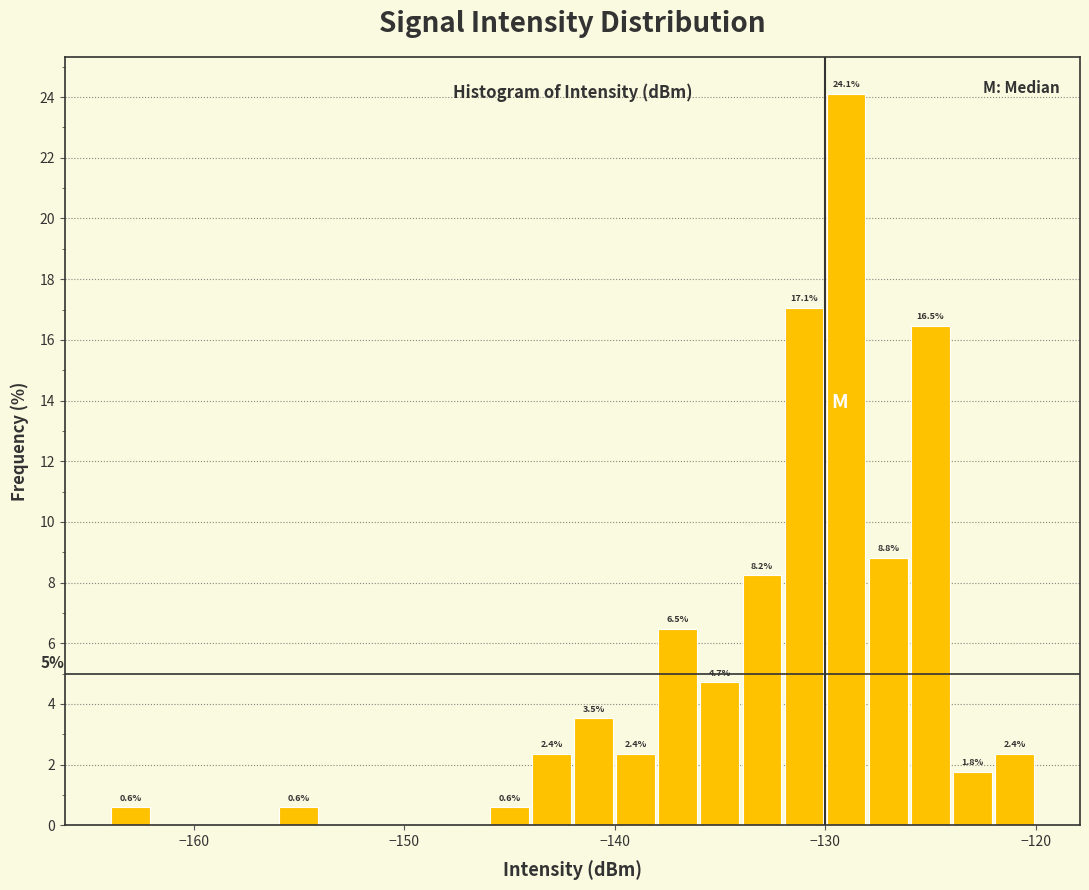

Around what value on the x-axis is the tallest bar? Give the approximate position of its centre, as read against the axis.

-129